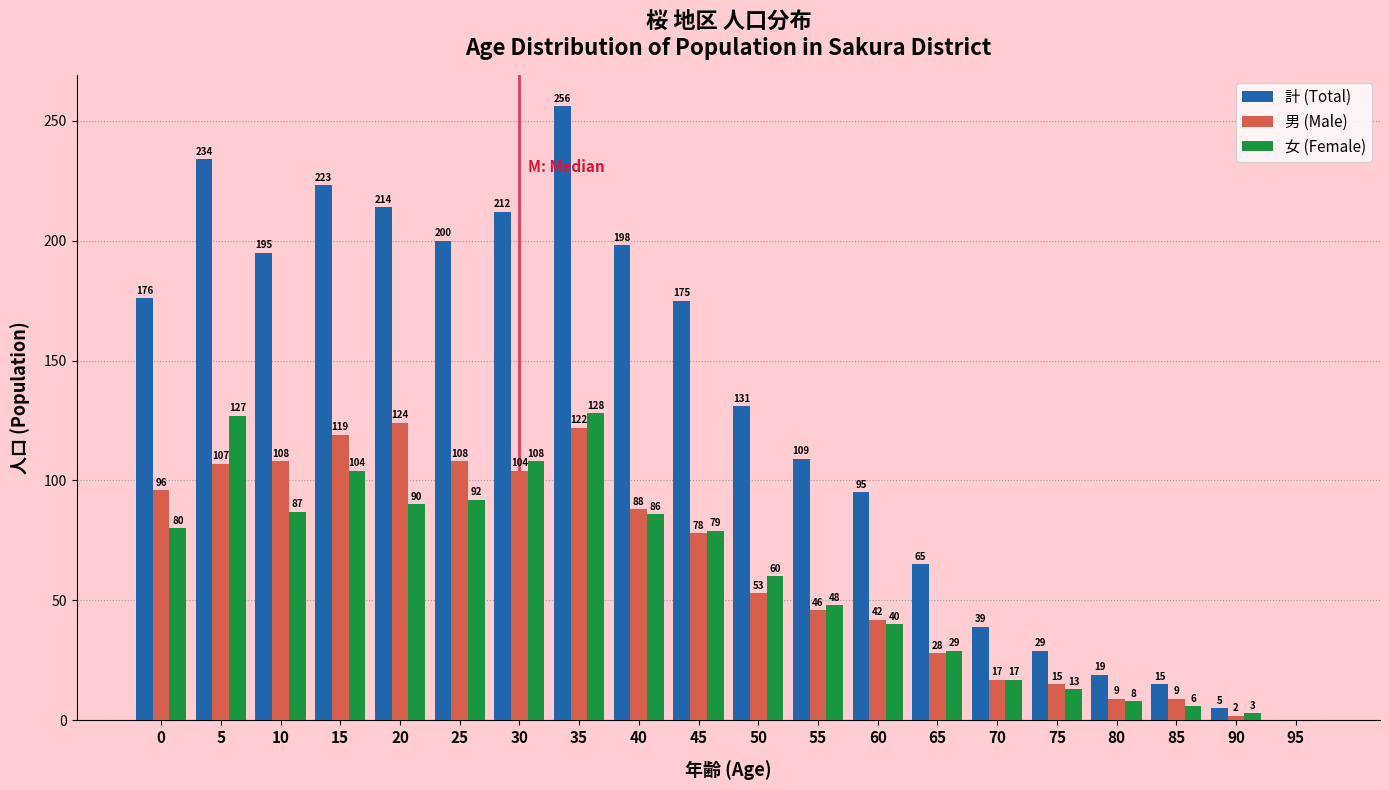

Reading left to right, what are all the values shown in this chart?

計 (Total): 0=176	5=234	10=195	15=223	20=214	25=200	30=212	35=256	40=198	45=175	50=131	55=109	60=95	65=65	70=39	75=29	80=19	85=15	90=5	95=0
男 (Male): 0=96	5=107	10=108	15=119	20=124	25=108	30=104	35=122	40=88	45=78	50=53	55=46	60=42	65=28	70=17	75=15	80=9	85=9	90=2	95=0
女 (Female): 0=80	5=127	10=87	15=104	20=90	25=92	30=108	35=128	40=86	45=79	50=60	55=48	60=40	65=29	70=17	75=13	80=8	85=6	90=3	95=0